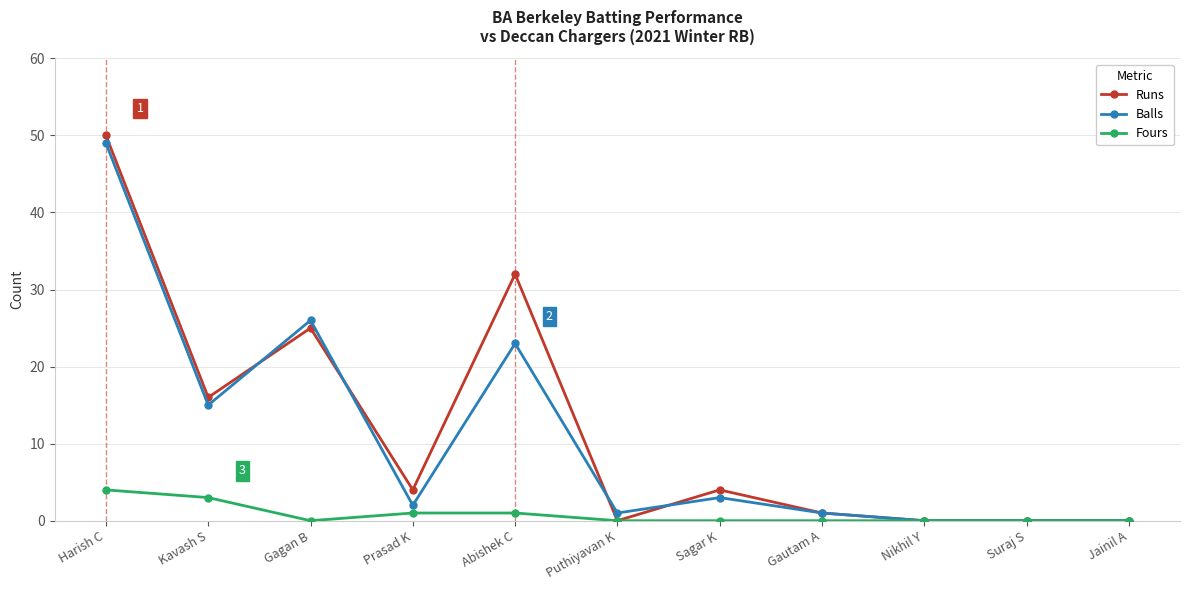

Where is the first local minimum for Fours?

Gagan B